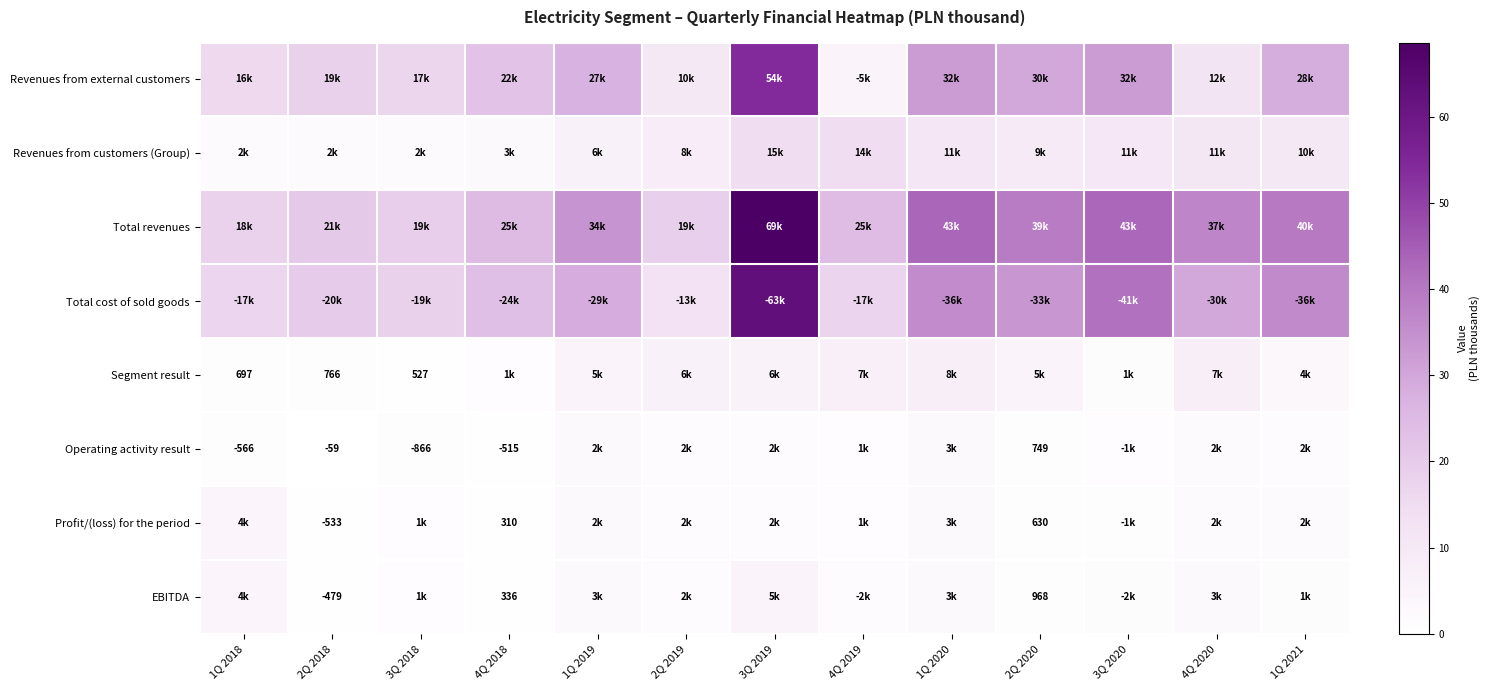

Which category has the highest value in the Segment result series?

1Q 2020